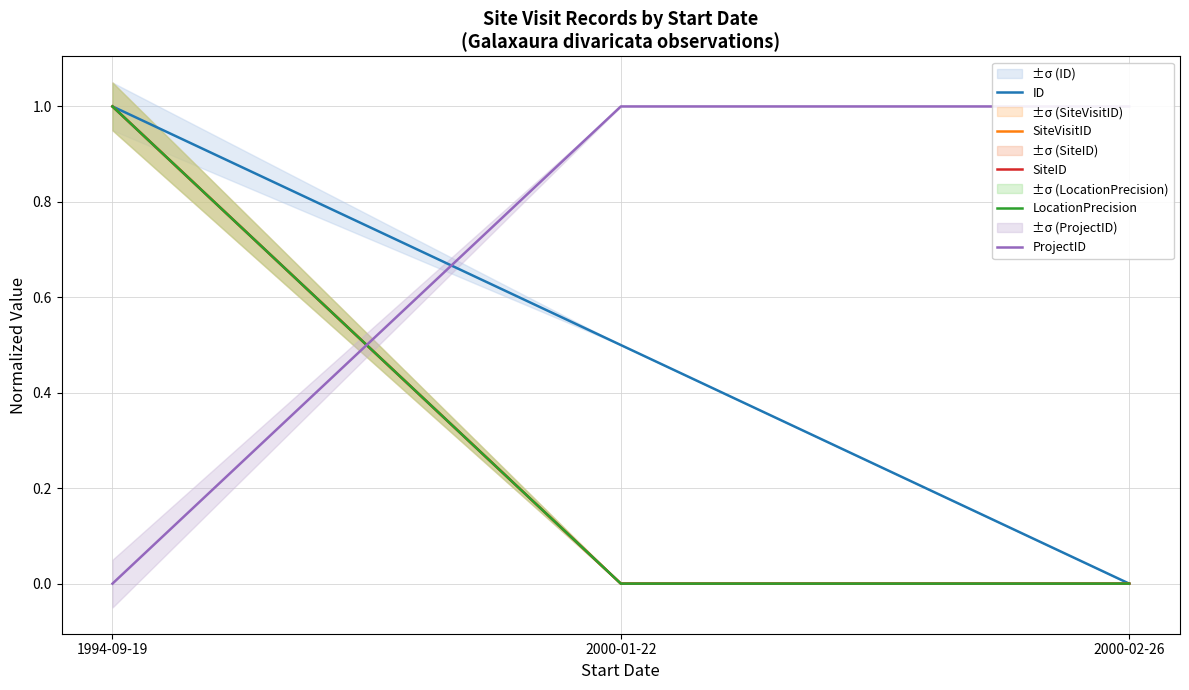

List the labels in order of ID value, largest first.

1994-09-19, 2000-01-22, 2000-02-26